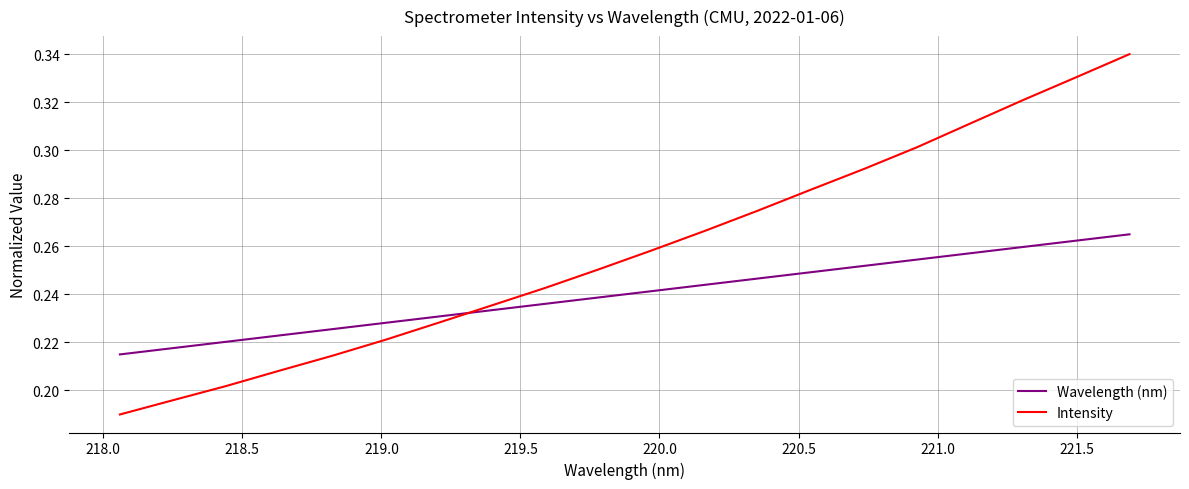

Which series has the widest spread of values?

Intensity